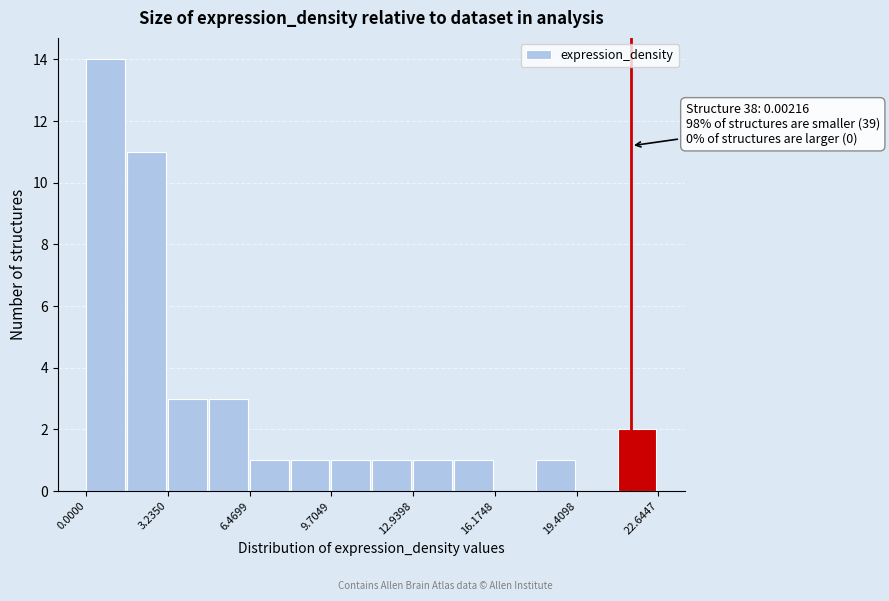

Read against the x-axis, roughly where is the centre of the tallest bar?

1.0